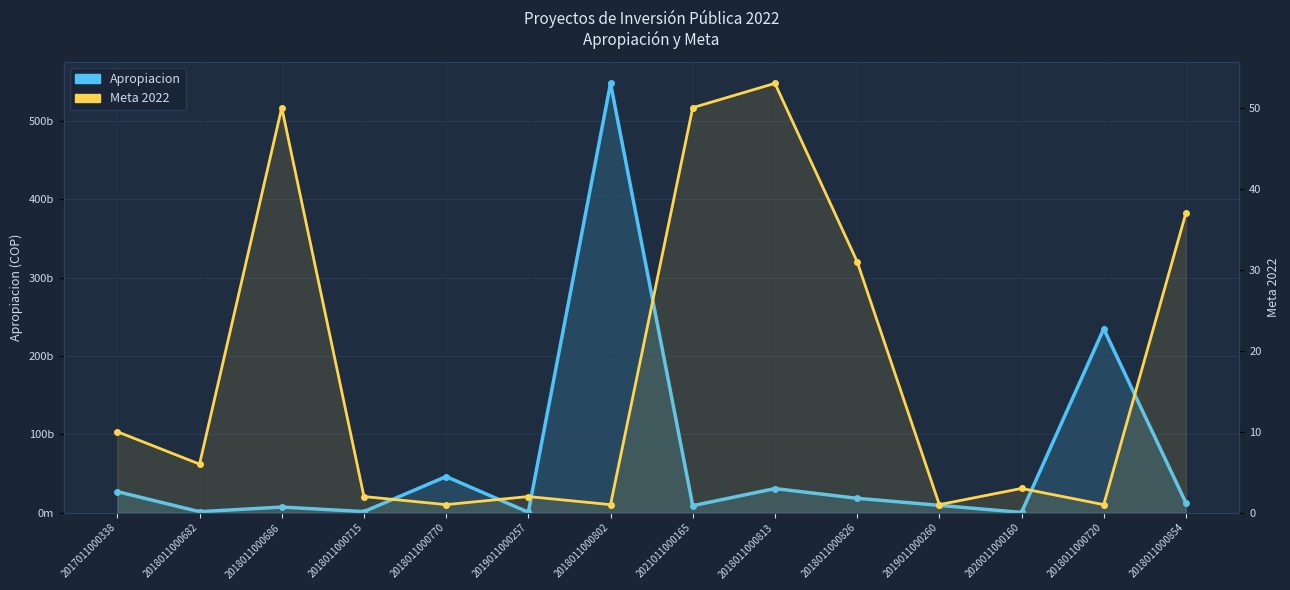

In Apropiacion, how many points are higher than both neighbors (excluding endpoints)?

5